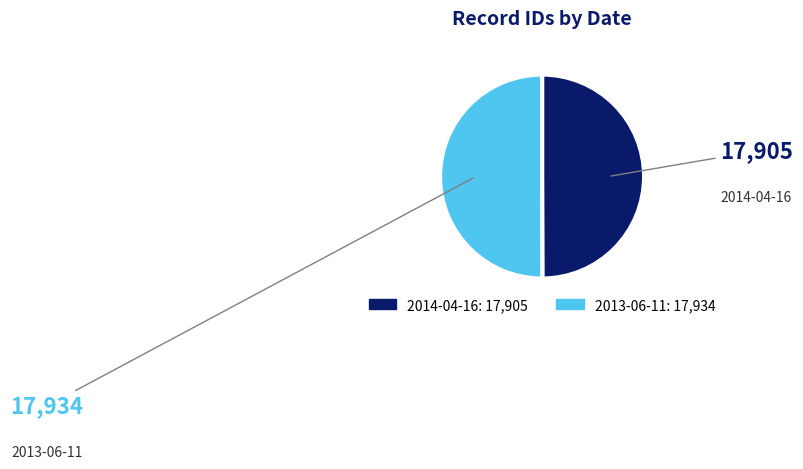

What is the ratio of the value at 2014-04-16 to the value at 2013-06-11?

1.0